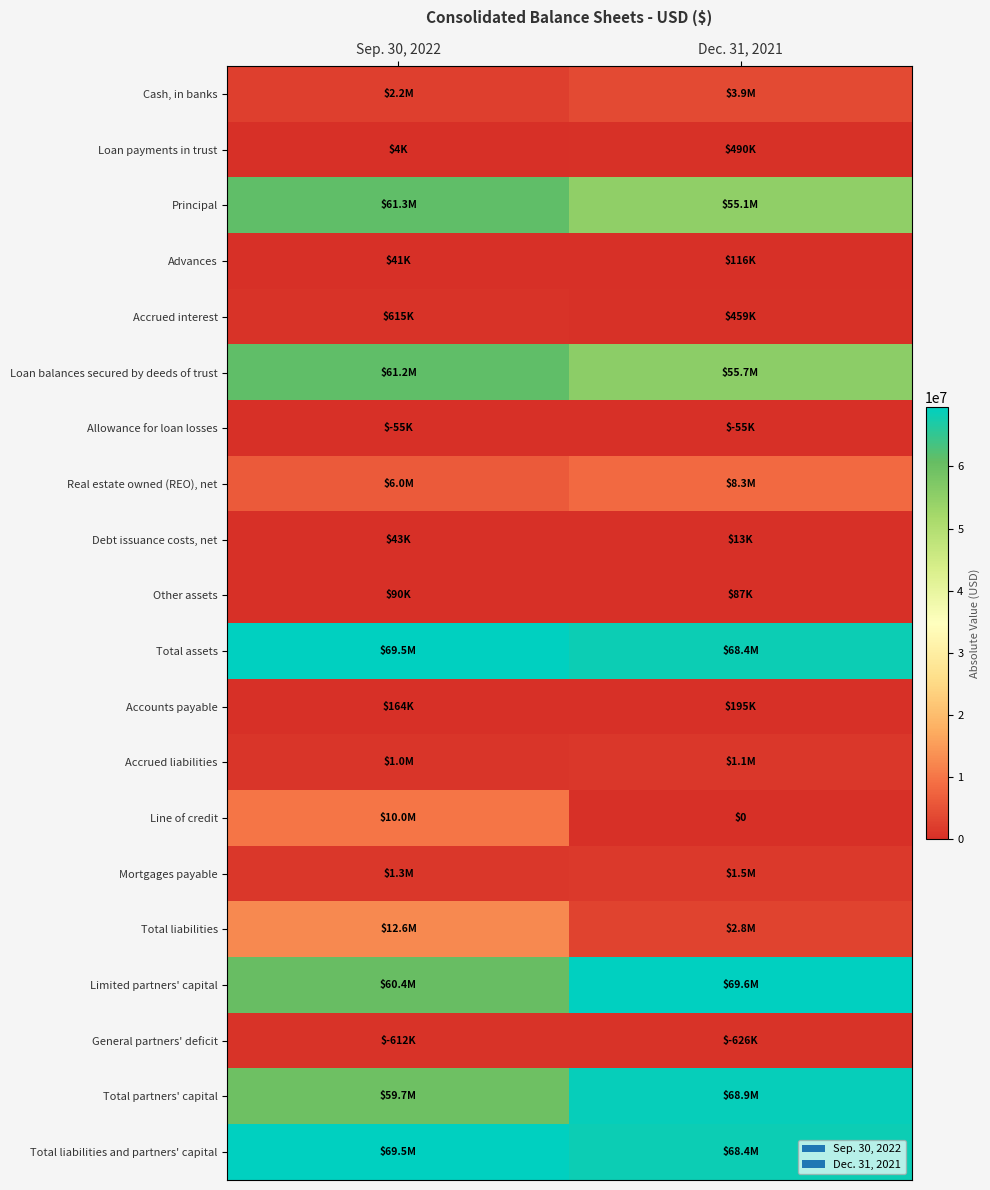

How many Accounts payable values are between 164000 and 195000?

2